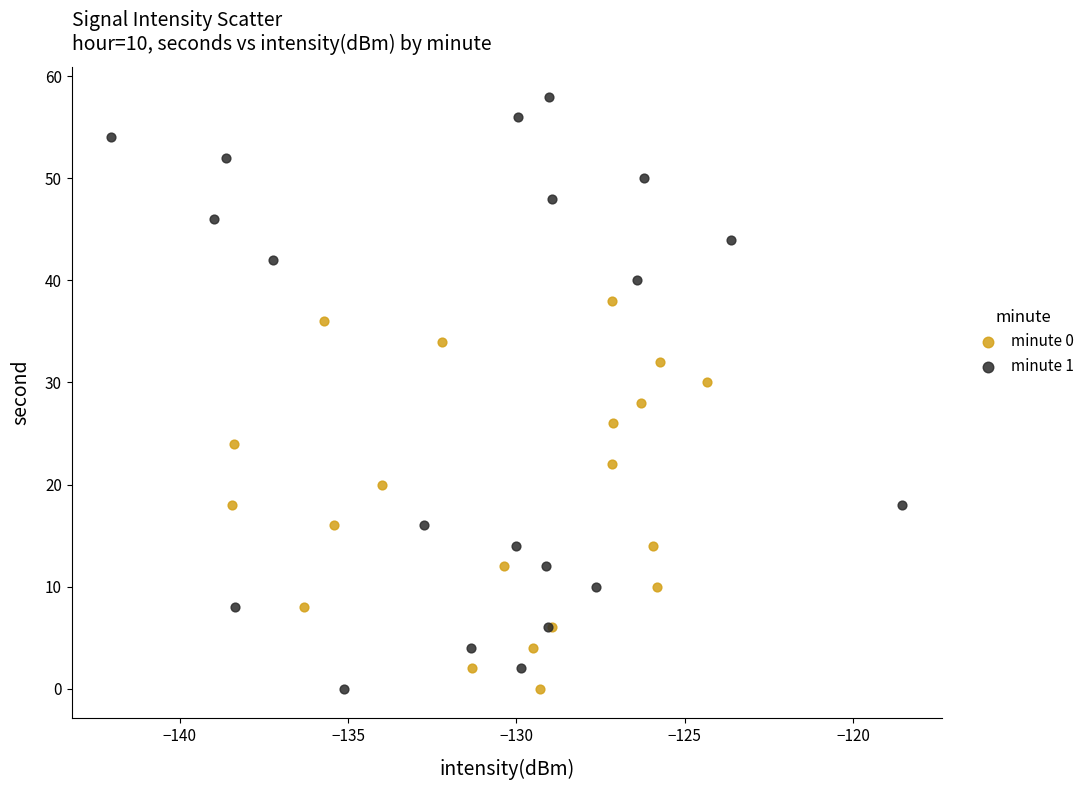

Which series has the largest Y range (max minus min)?

minute 1